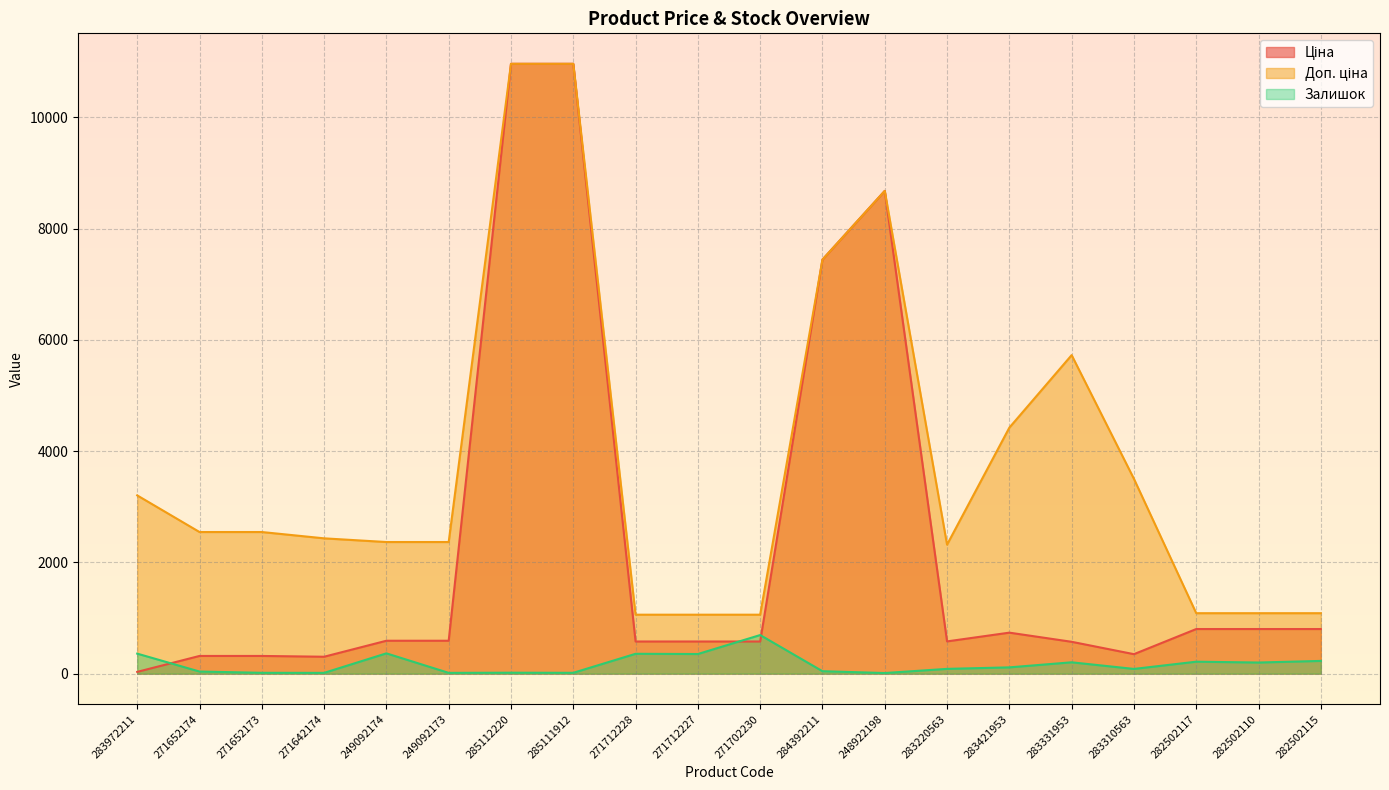

True or false: Доп. ціна has more than 1 points higher than both neighbors.

True